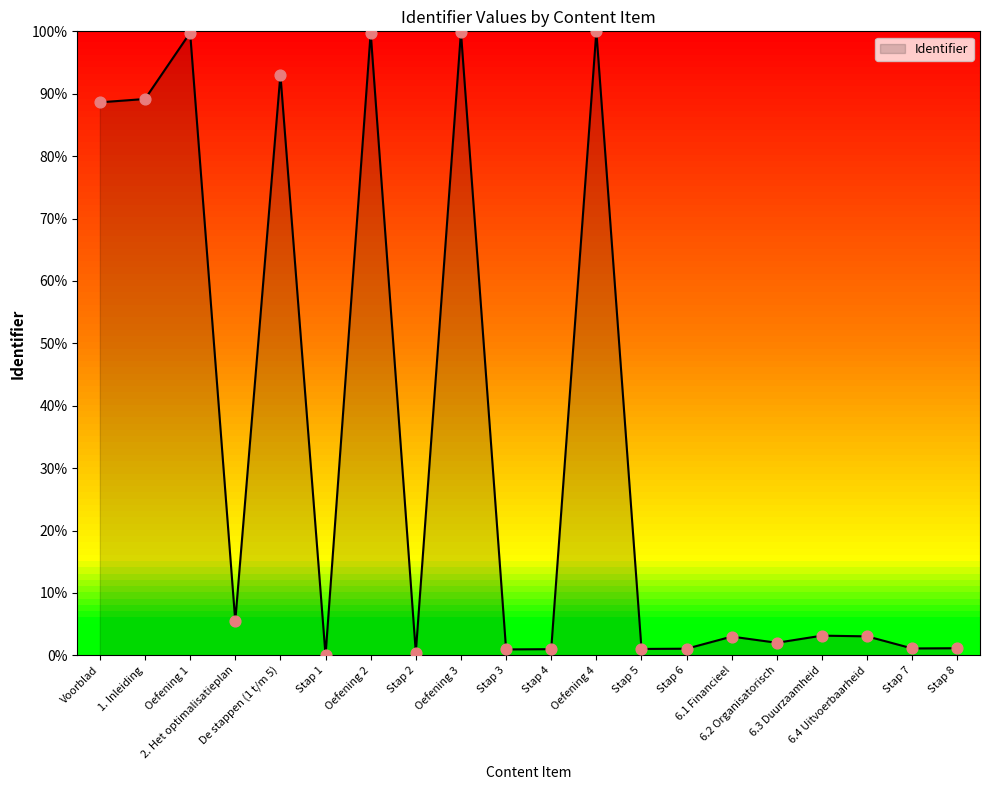

What is the maximum value shown in the chart?

100.0